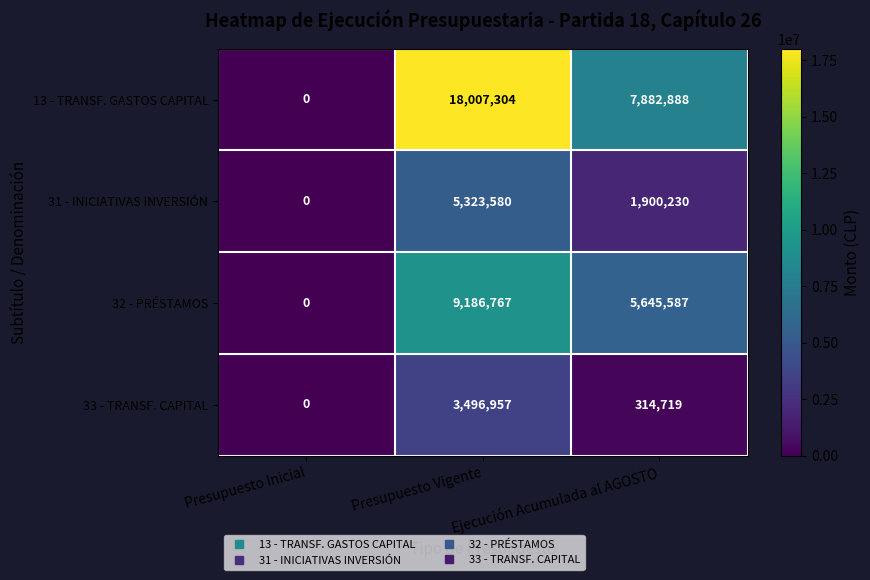

At which category is the sum across all series the highest?

Presupuesto Vigente